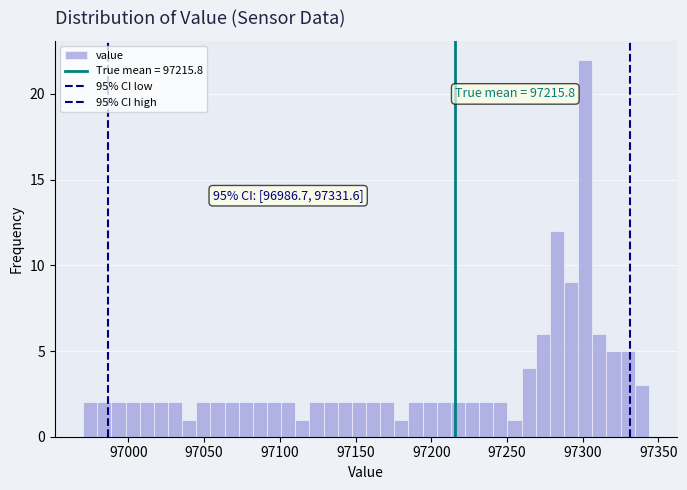

Read against the x-axis, roughly where is the centre of the tallest bar?

97300